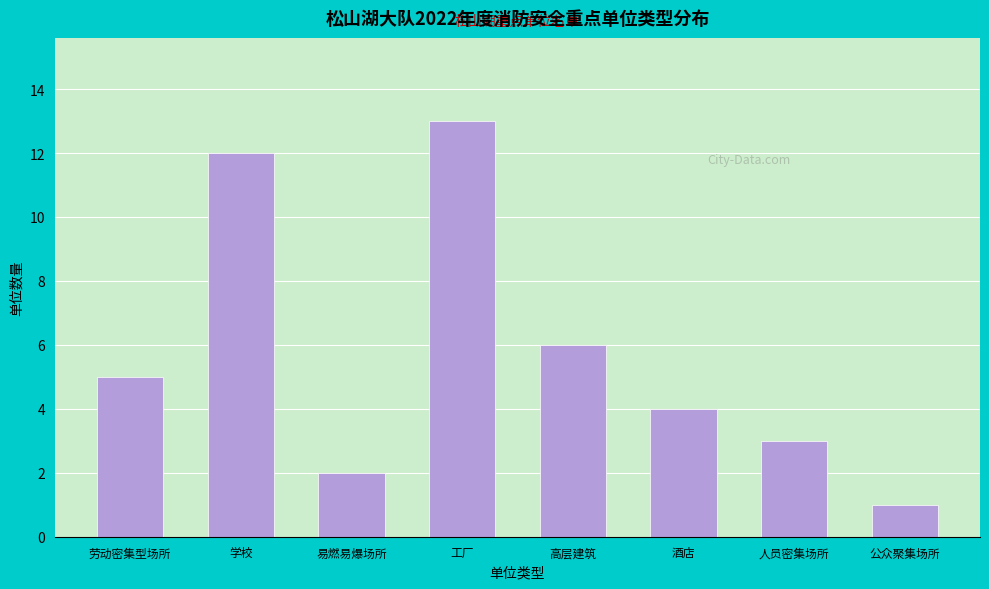

Reading right to left, transcribe all the data shown in this chart.

1	3	4	6	13	2	12	5